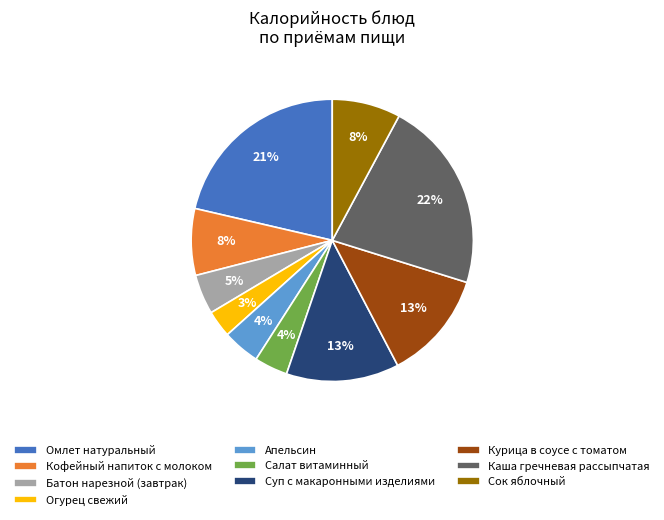

Is it true that Курица в соусе с томатом is 13% of the pie?

True